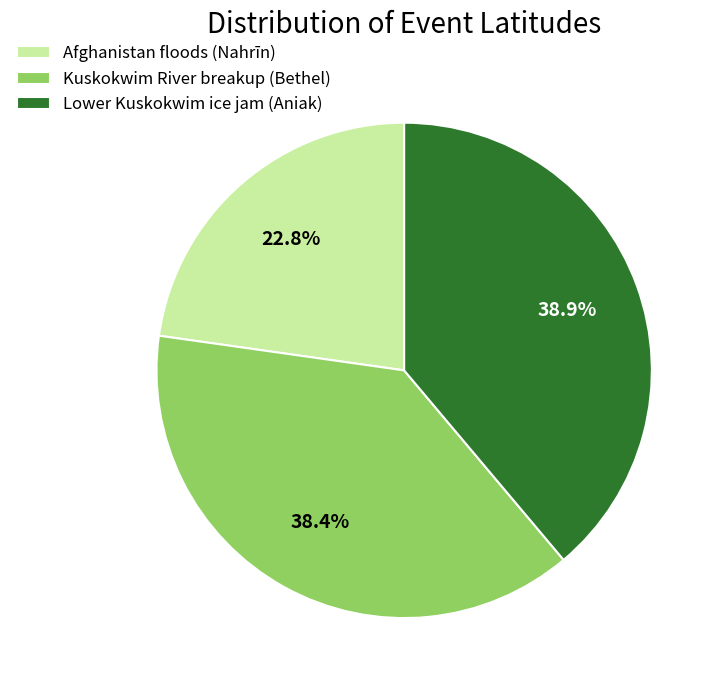

The Lower Kuskokwim ice jam (Aniak) slice represents 51% of the pie. True or false?

False